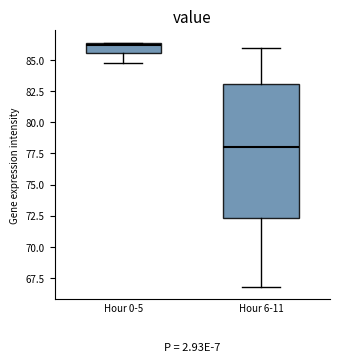

Which box is the tallest, from its lower edge to its upper edge?

Hour 6-11